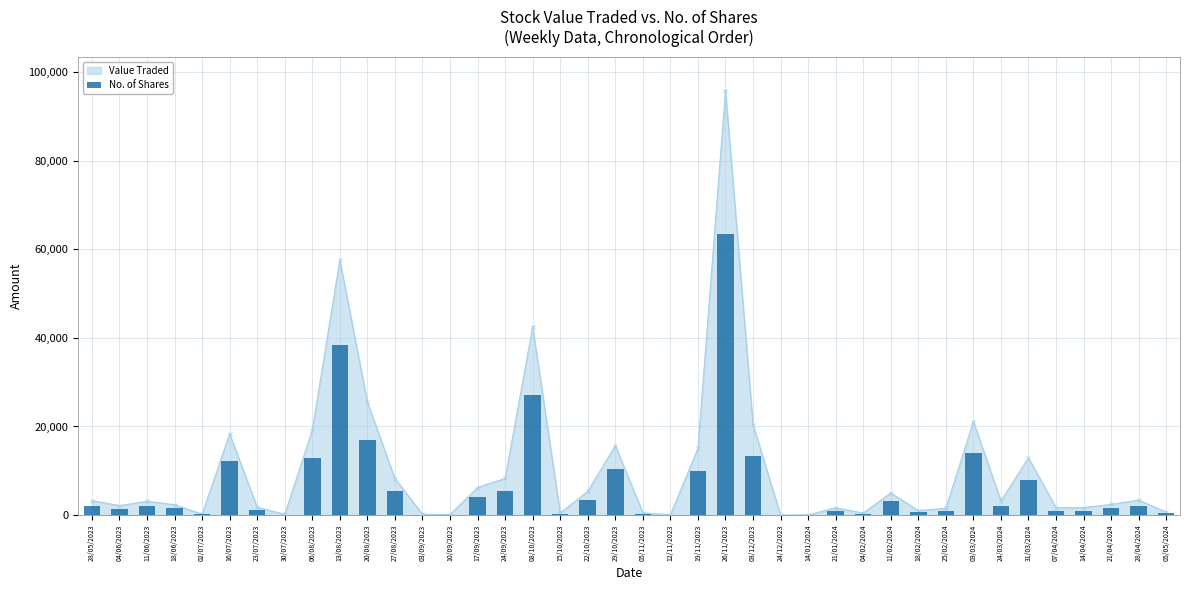

Which category has the highest value in the Value Traded series?

26/11/2023